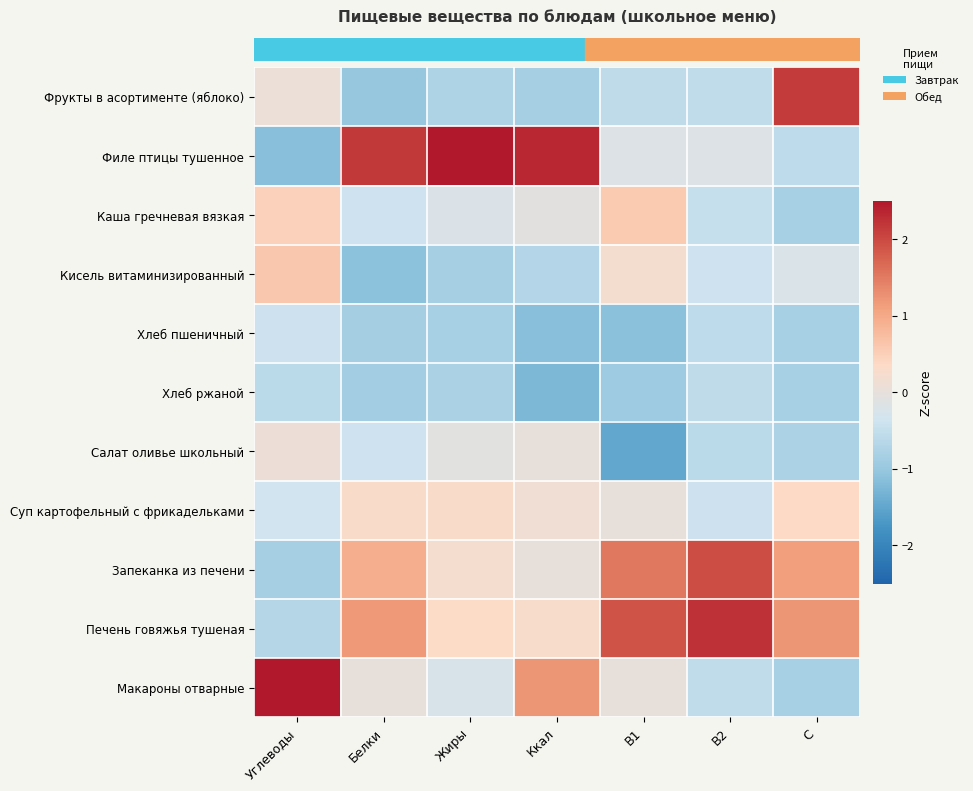

Which category has the highest value across all series?

Жиры